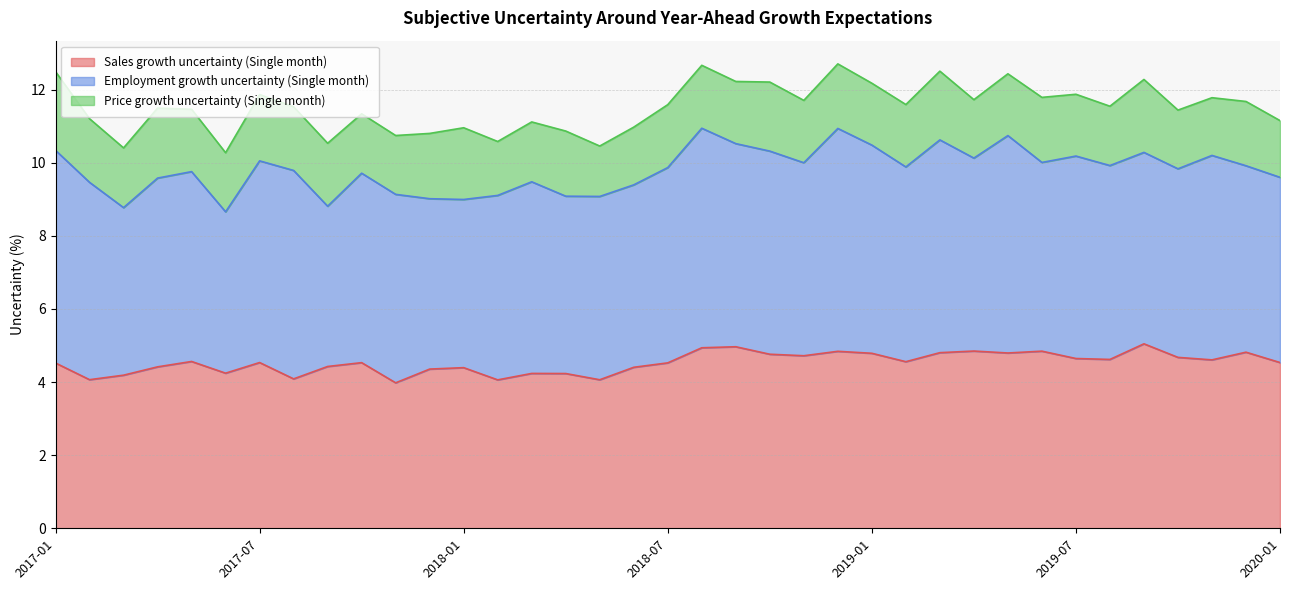

Rank the series by their average value, from lowest to highest.

Price growth uncertainty (Single month), Sales growth uncertainty (Single month), Employment growth uncertainty (Single month)